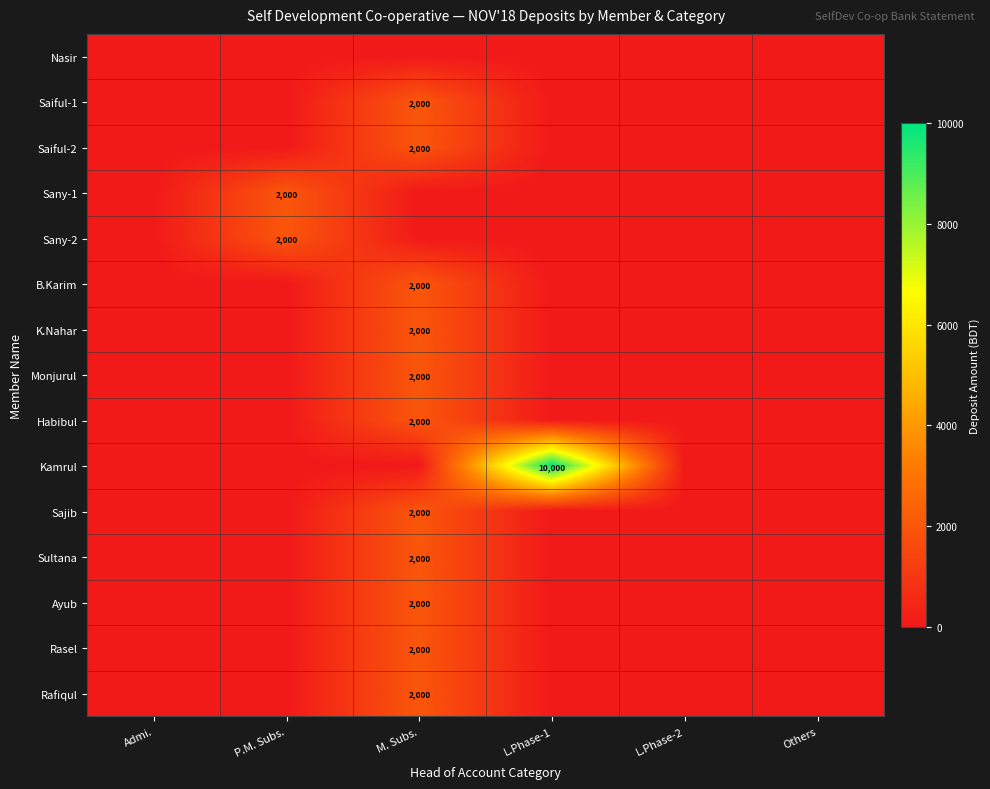

True or false: Nasir has a value of 0 at M. Subs..

True